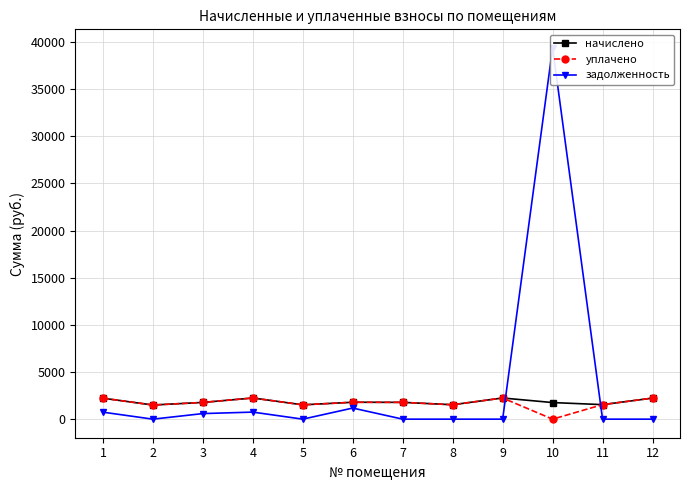

What is the approximate value of начислено at 1?

2221.6